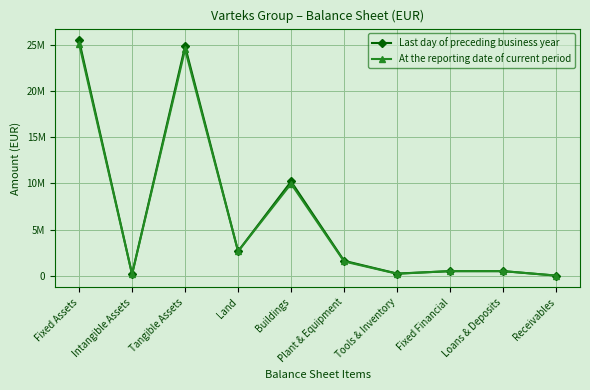

What is the total value across all series at Land?

5275768